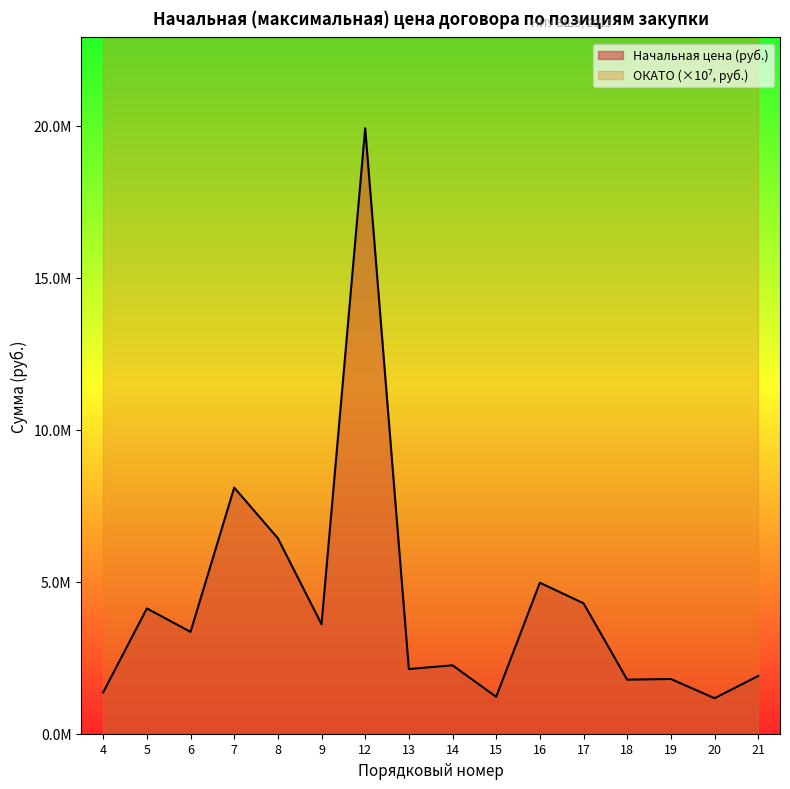

The chart shows a value of 6430000.0 at 8. True or false?

True